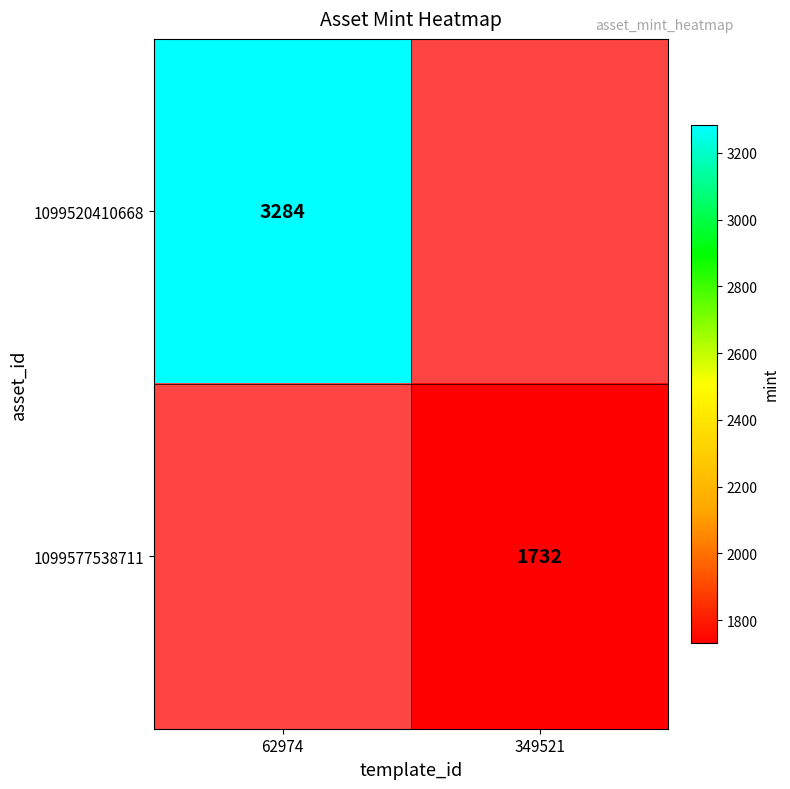

What is the greatest value displayed?

3284